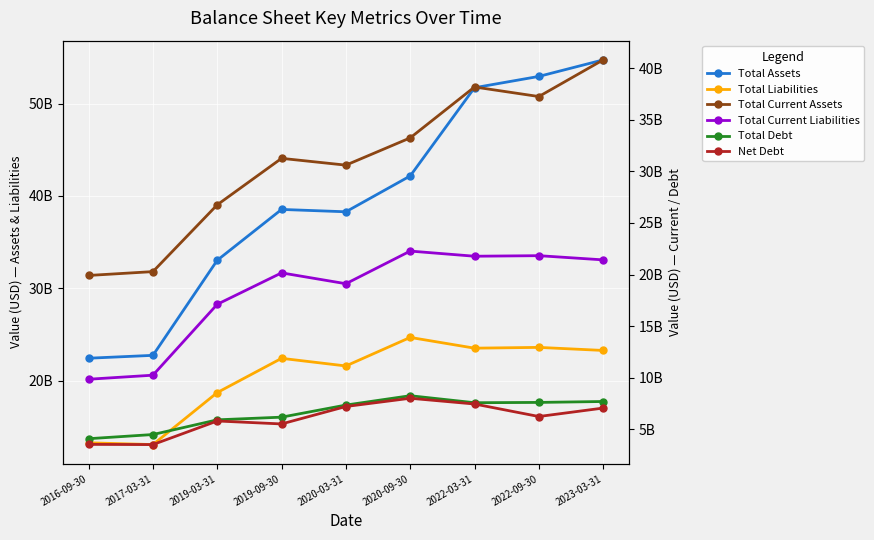

True or false: Total Current Assets has more than 2 interior local peaks.

False